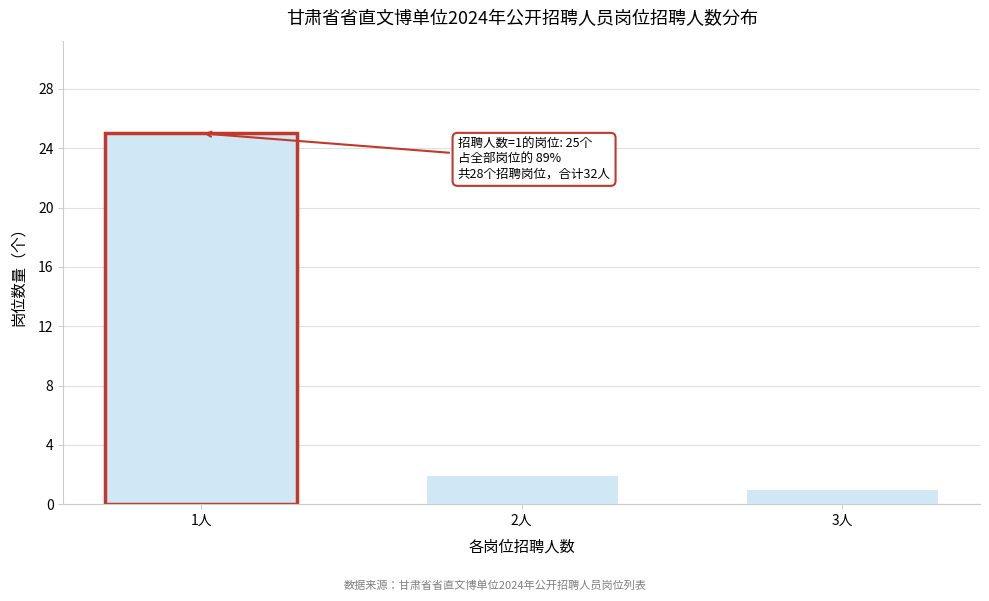

Reading left to right, what are all the values shown in this chart?

1人=25	2人=2	3人=1